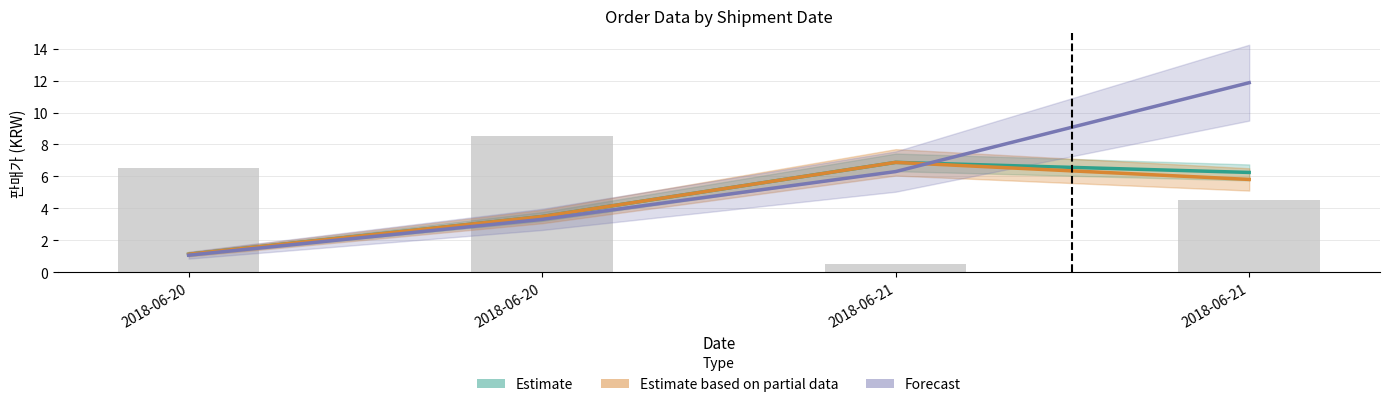

Which series has the widest spread of values?

Forecast